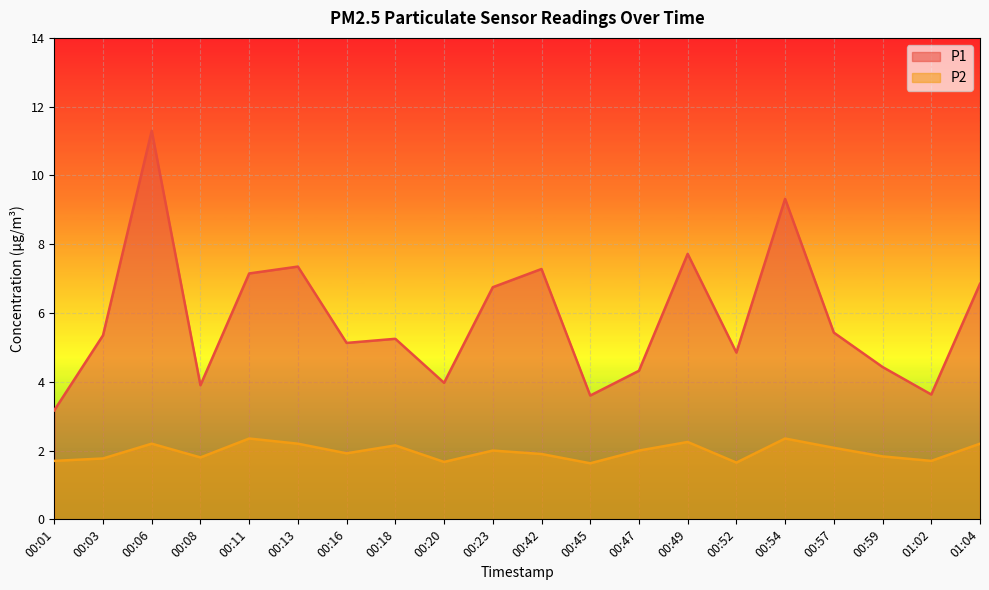

What is the difference between the maximum and minimum values in the P1 series?

8.1